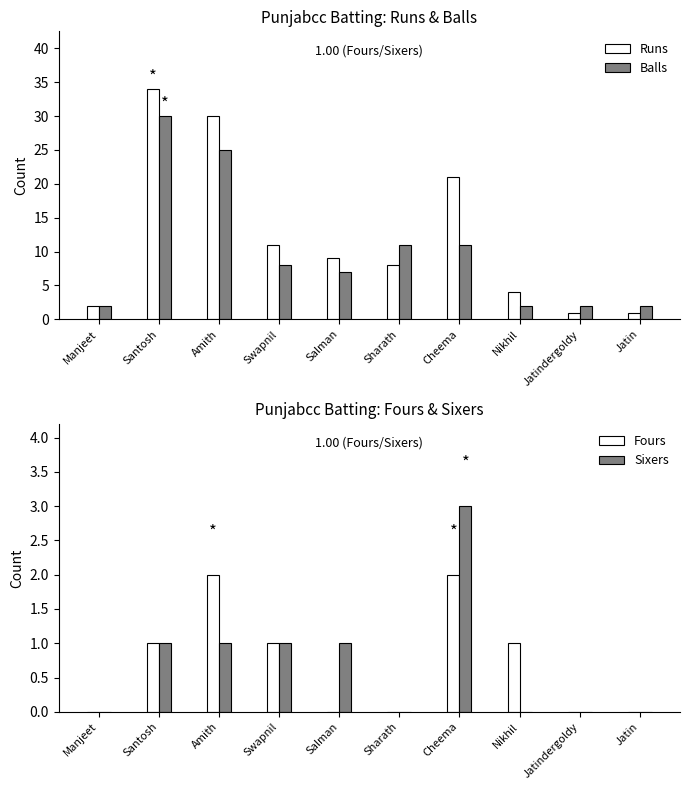

Where is Balls nearest to the value 16?

Sharath